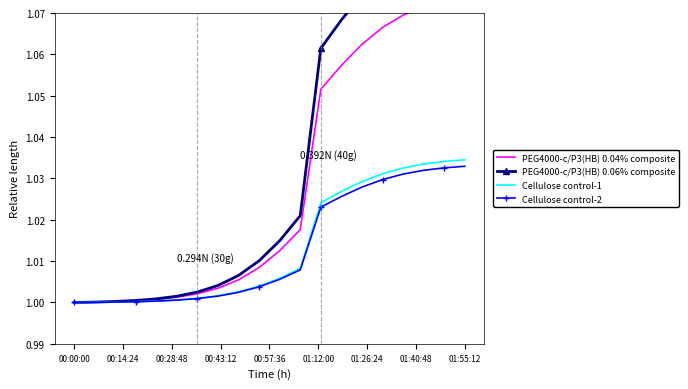

How many lines are shown in the chart?

4